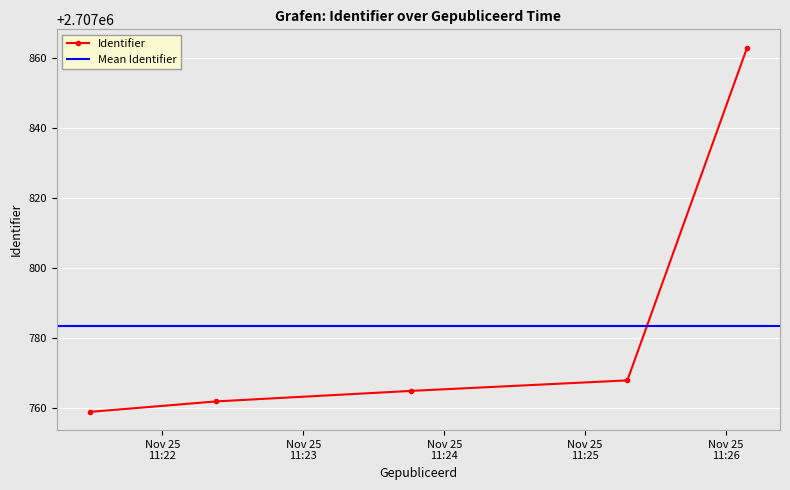

True or false: the data has more than 2 interior local peaks.

False